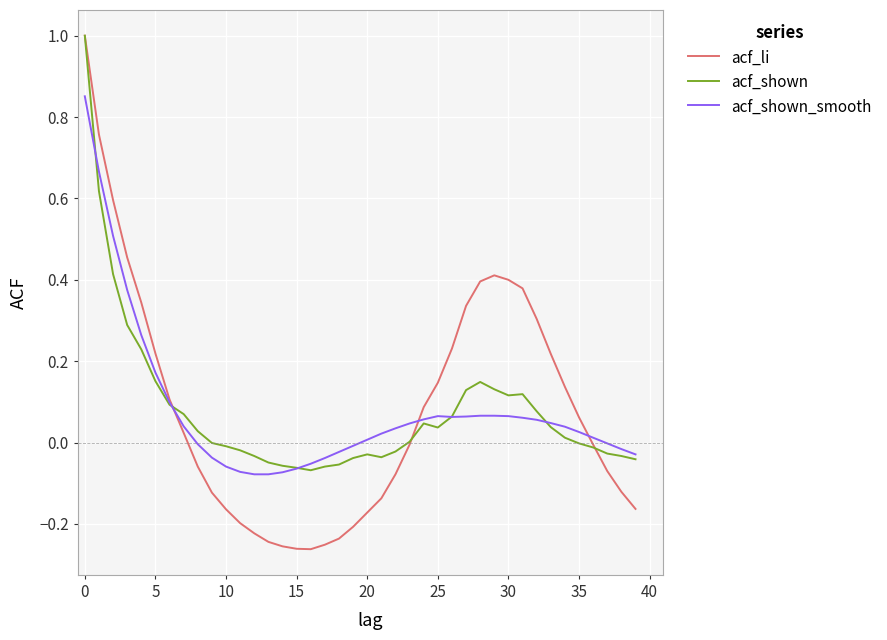

What is the maximum value shown in the chart?

1.0